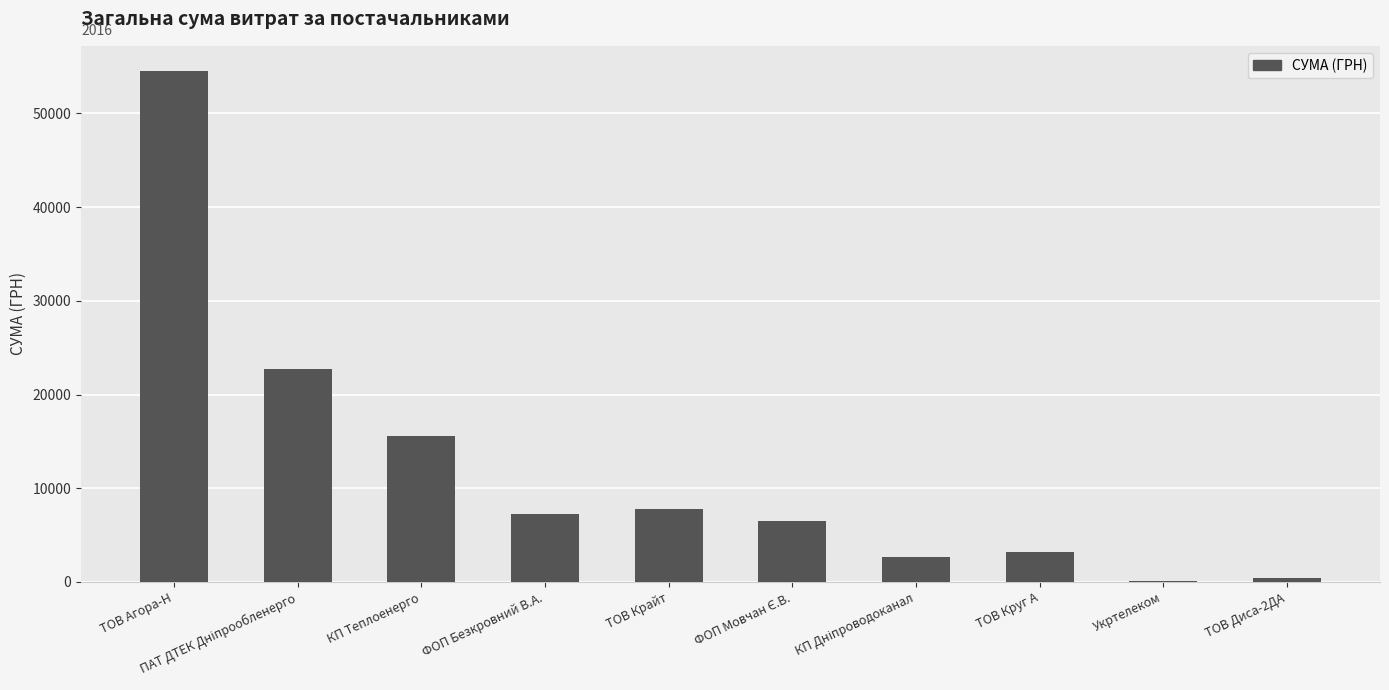

What is the sum of the values at КП Теплоенерго and ТОВ Агора-Н?

70055.6